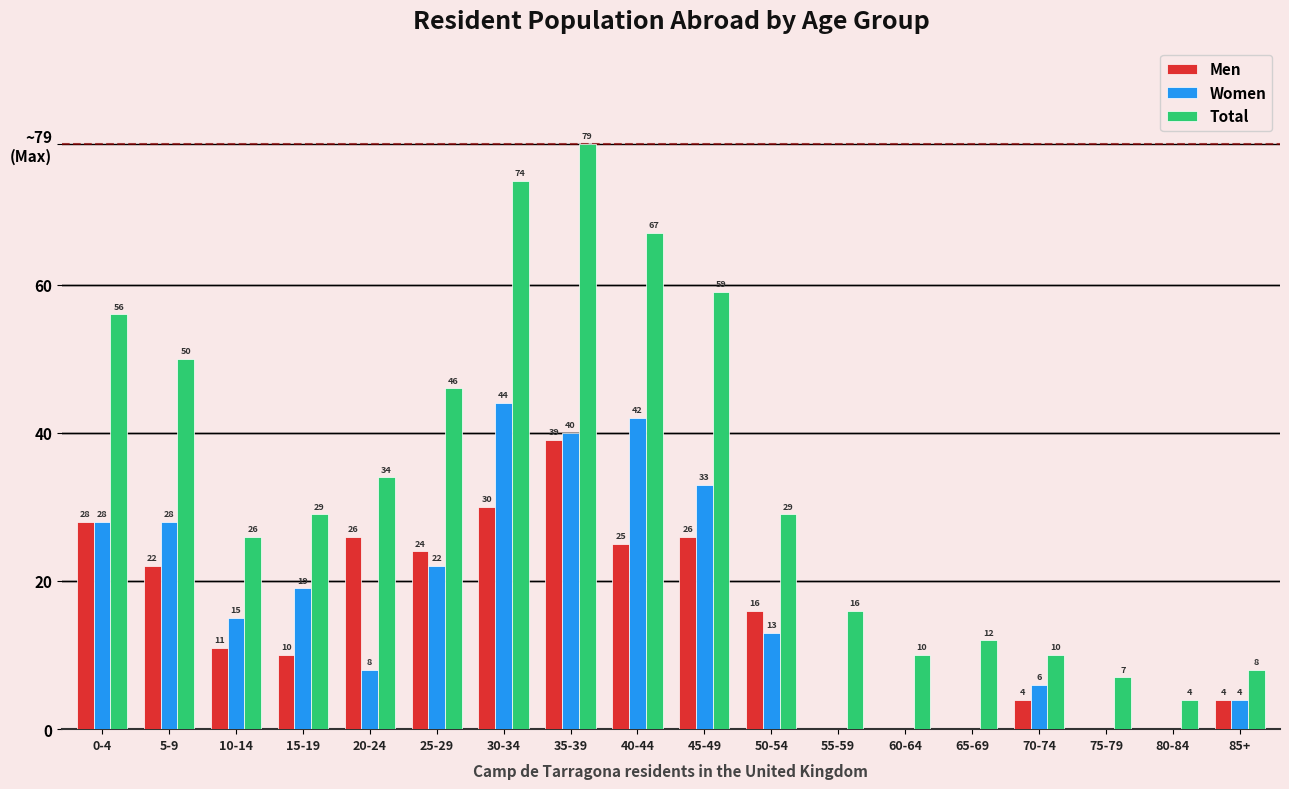

Reading left to right, what are all the values shown in this chart?

Men: 28	22	11	10	26	24	30	39	25	26	16	0	0	0	4	0	0	4
Women: 28	28	15	19	8	22	44	40	42	33	13	0	0	0	6	0	0	4
Total: 56	50	26	29	34	46	74	79	67	59	29	16	10	12	10	7	4	8